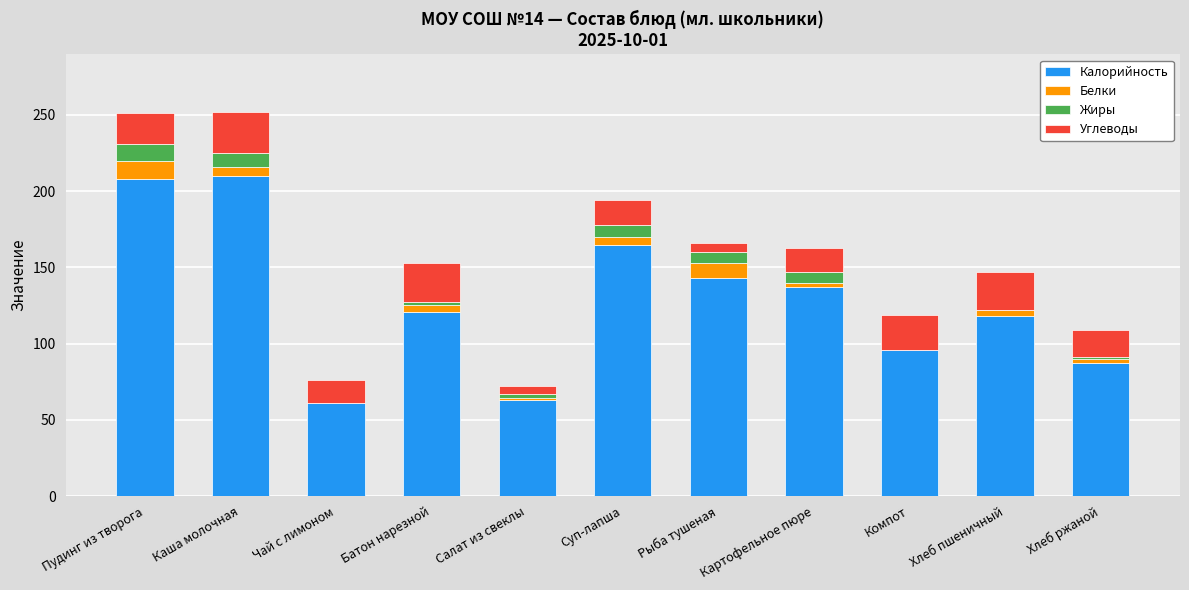

What are all the series names shown in the legend?

Калорийность, Белки, Жиры, Углеводы